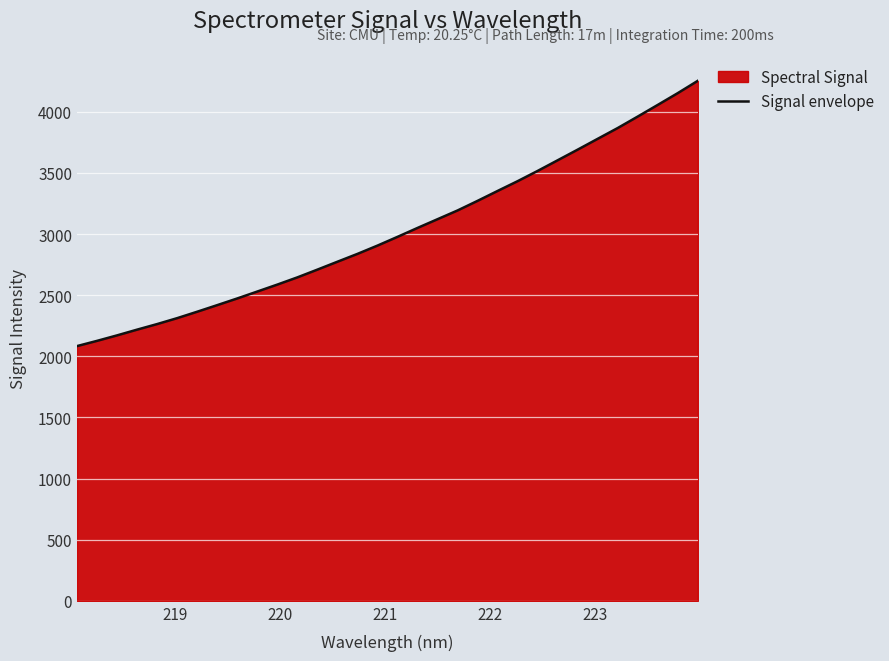

What is the average value?

3022.6